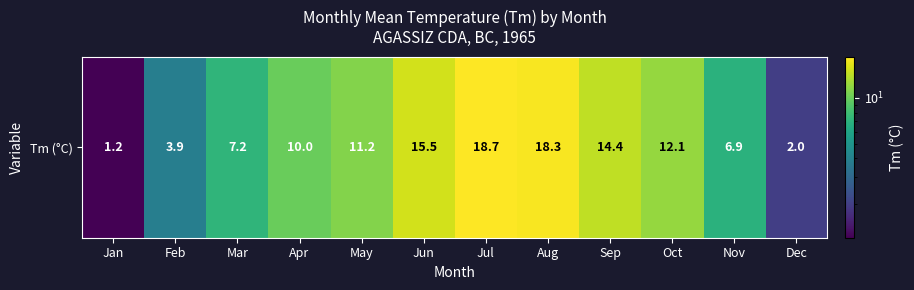

Reading left to right, transcribe all the data shown in this chart.

Jan=1.2	Feb=3.9	Mar=7.2	Apr=10.0	May=11.2	Jun=15.5	Jul=18.7	Aug=18.3	Sep=14.4	Oct=12.1	Nov=6.9	Dec=2.0